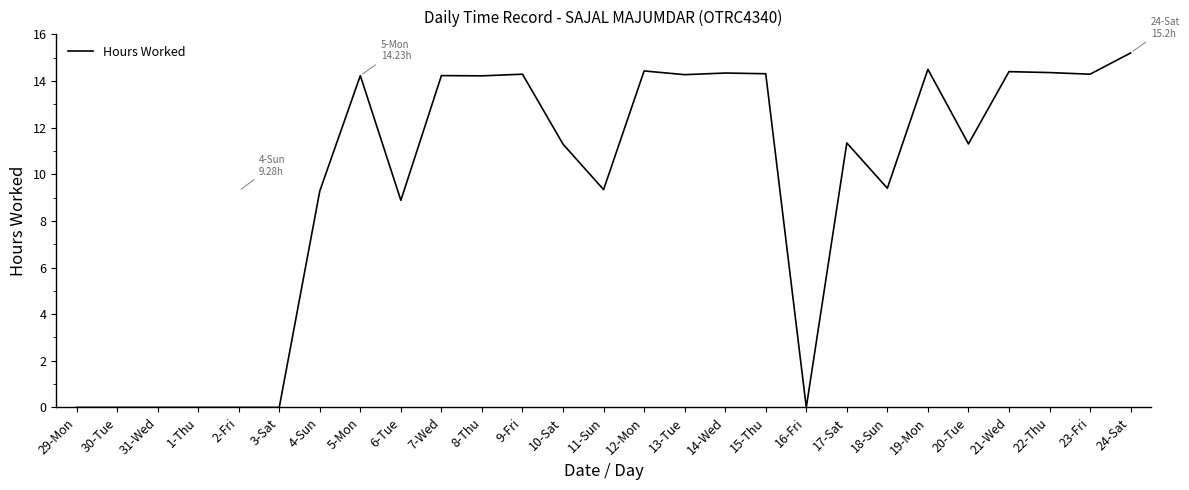

True or false: the data shows 14.5 at 19-Mon.

True